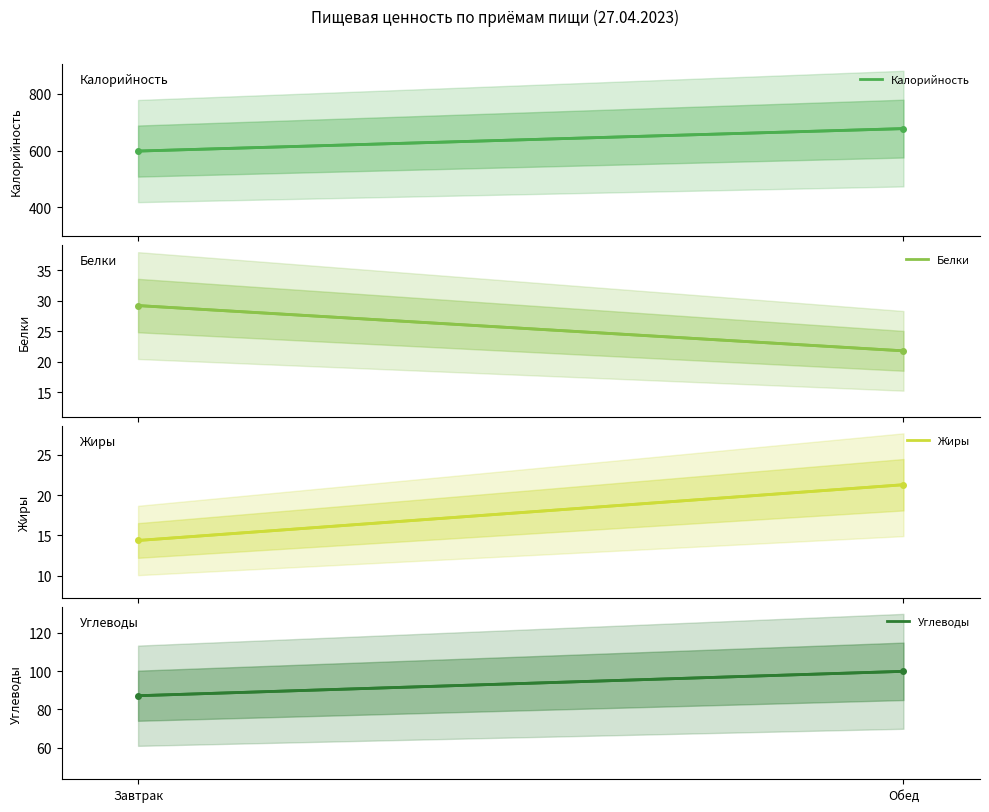

What is the highest value of the Белки series?

29.2